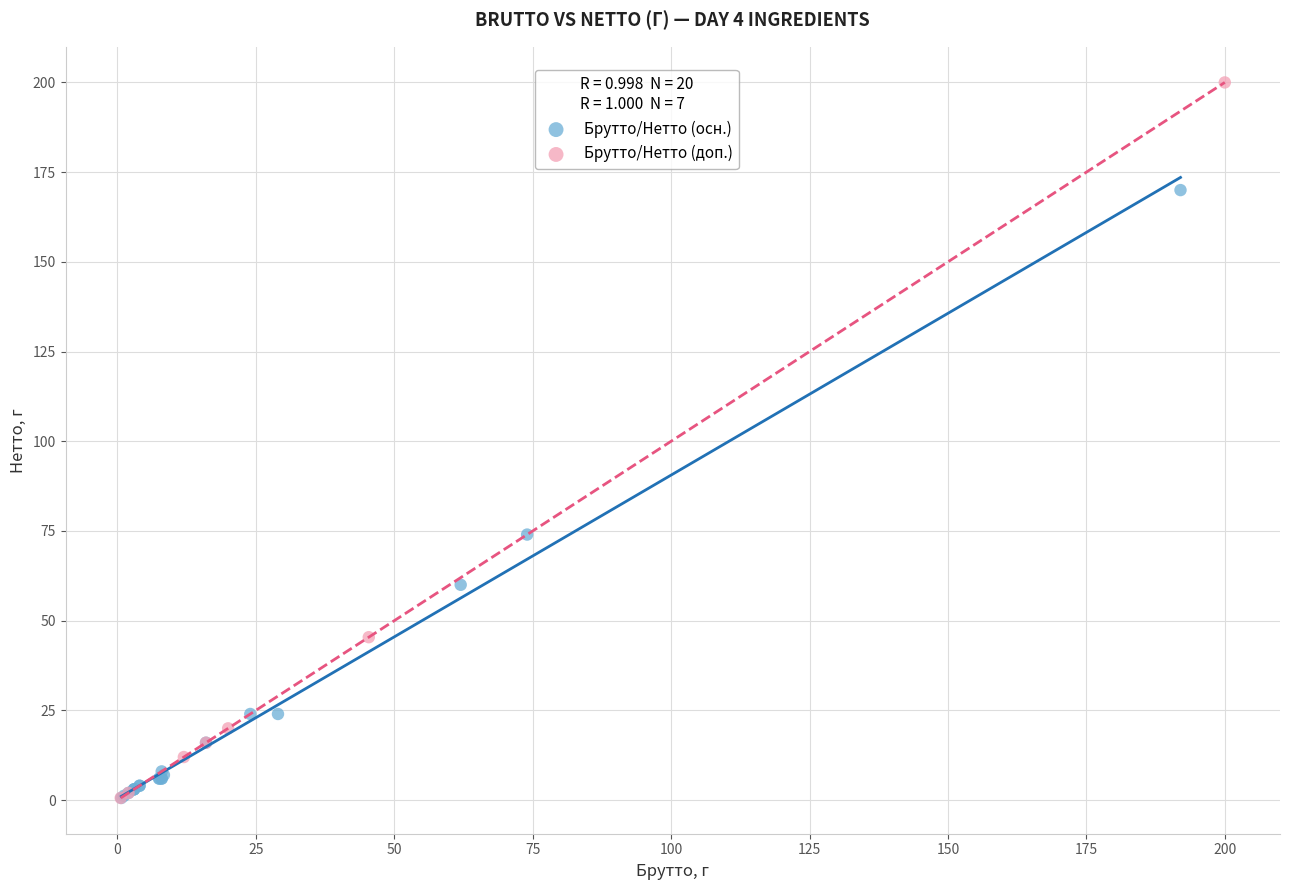

Which series has the largest Y range (max minus min)?

Брутто/Нетто (доп.)